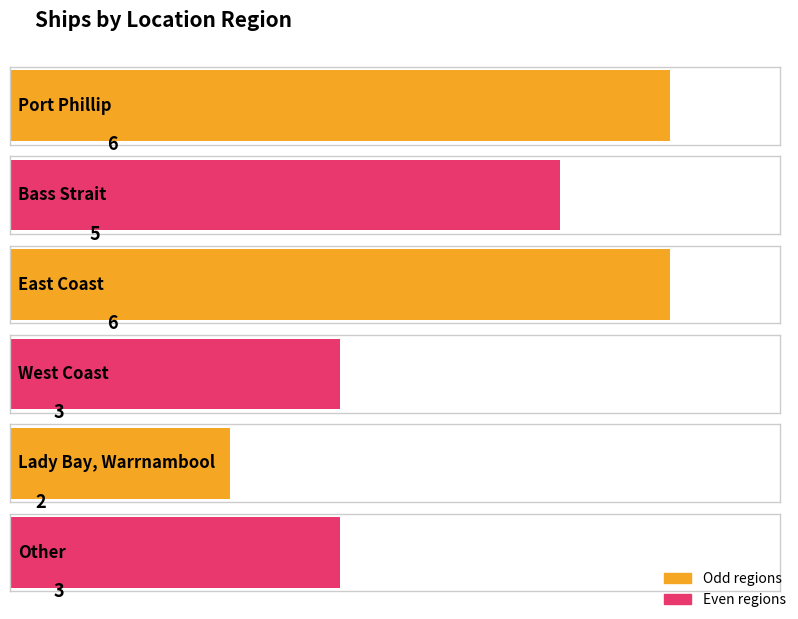

What is the label of the 2nd bar from the right?

Lady Bay, Warrnambool